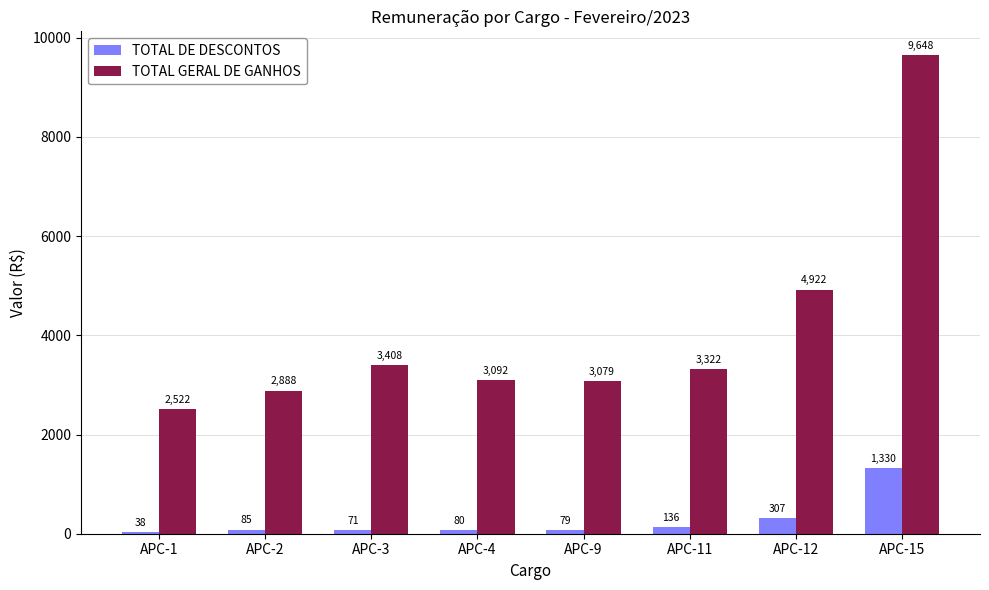

What value does the TOTAL GERAL DE GANHOS series have at APC-2?

2887.8